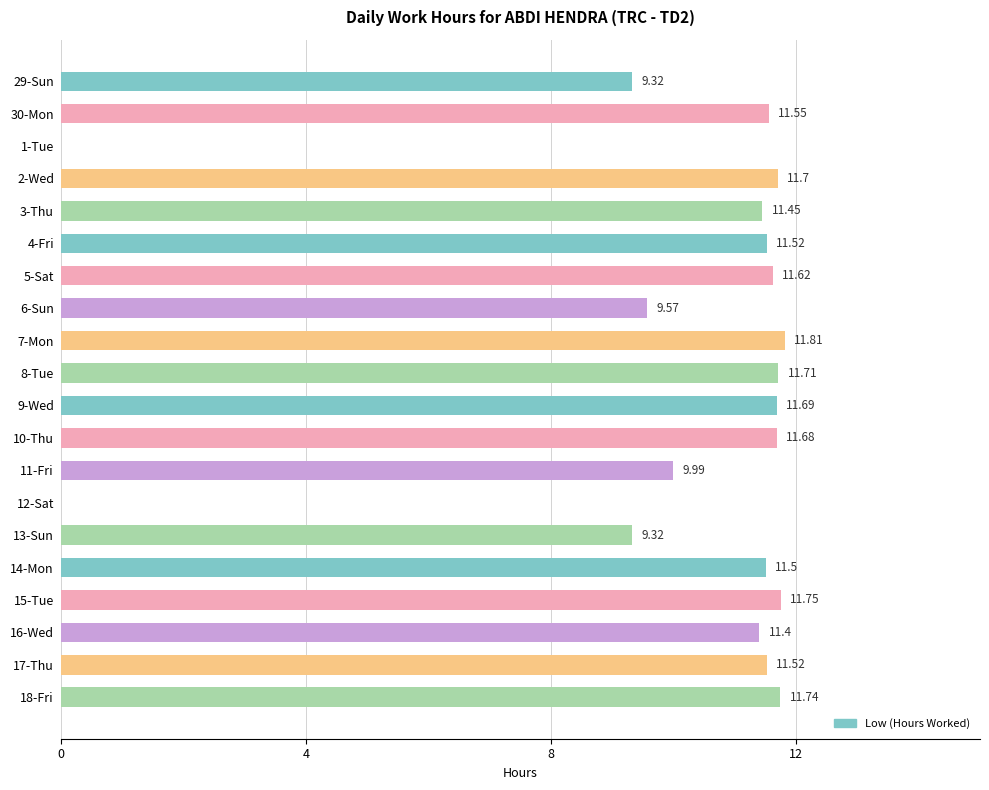

What is the sum of the values at 11-Fri and 18-Fri?

21.7